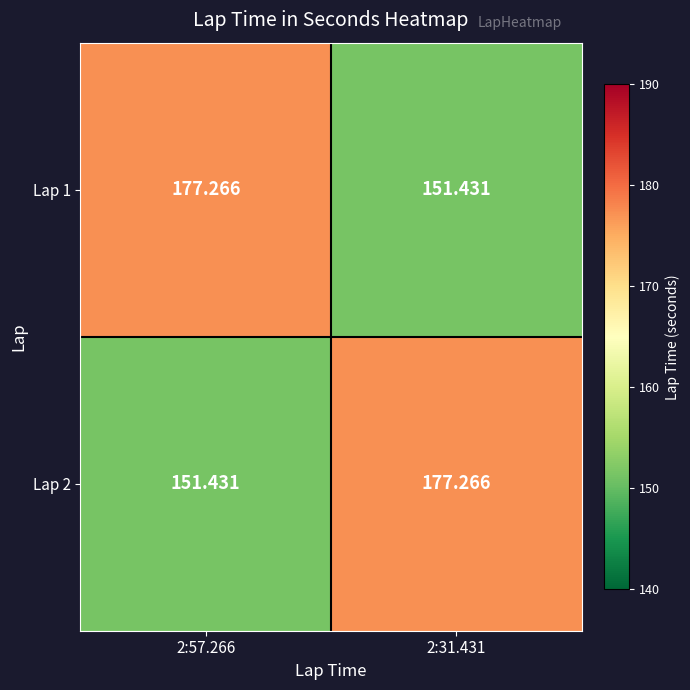

How many distinct data groups are displayed?

2